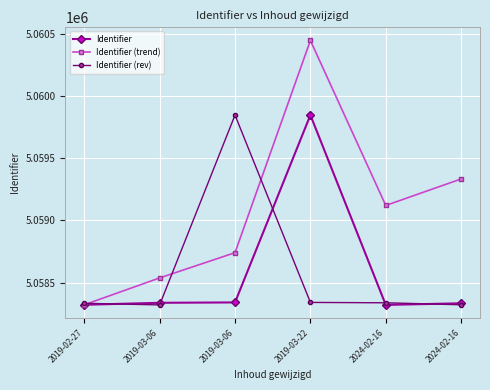

At which label does Identifier (rev) reach its minimum?

2019-03-06